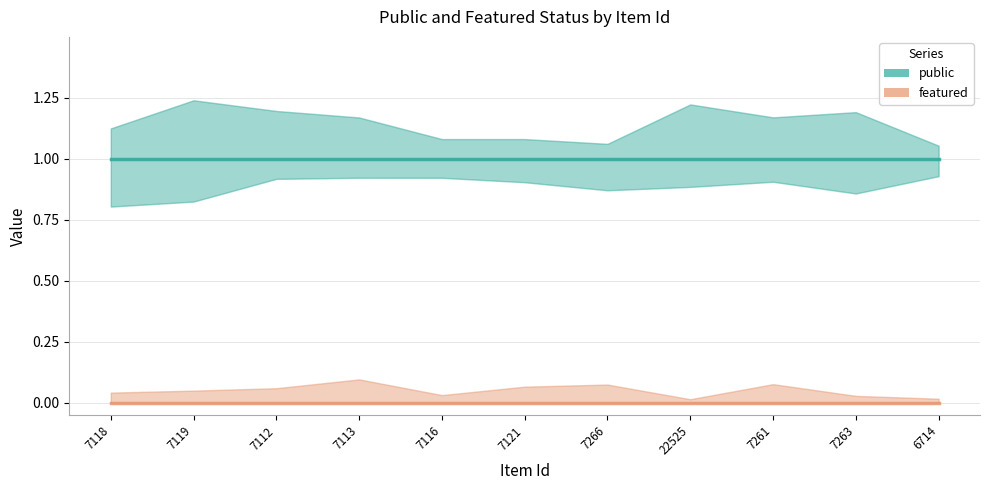

What is the label of the 7th point from the left?

7266